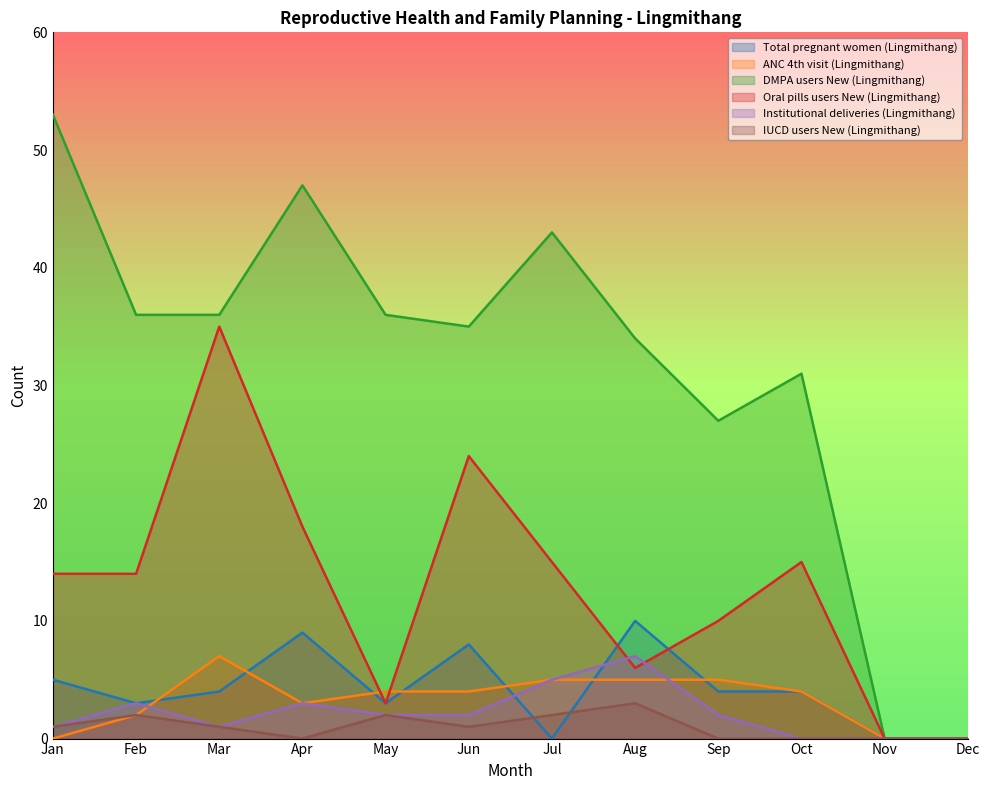

In ANC 4th visit (Lingmithang), how many points are lower than both neighbors (excluding endpoints)?

1